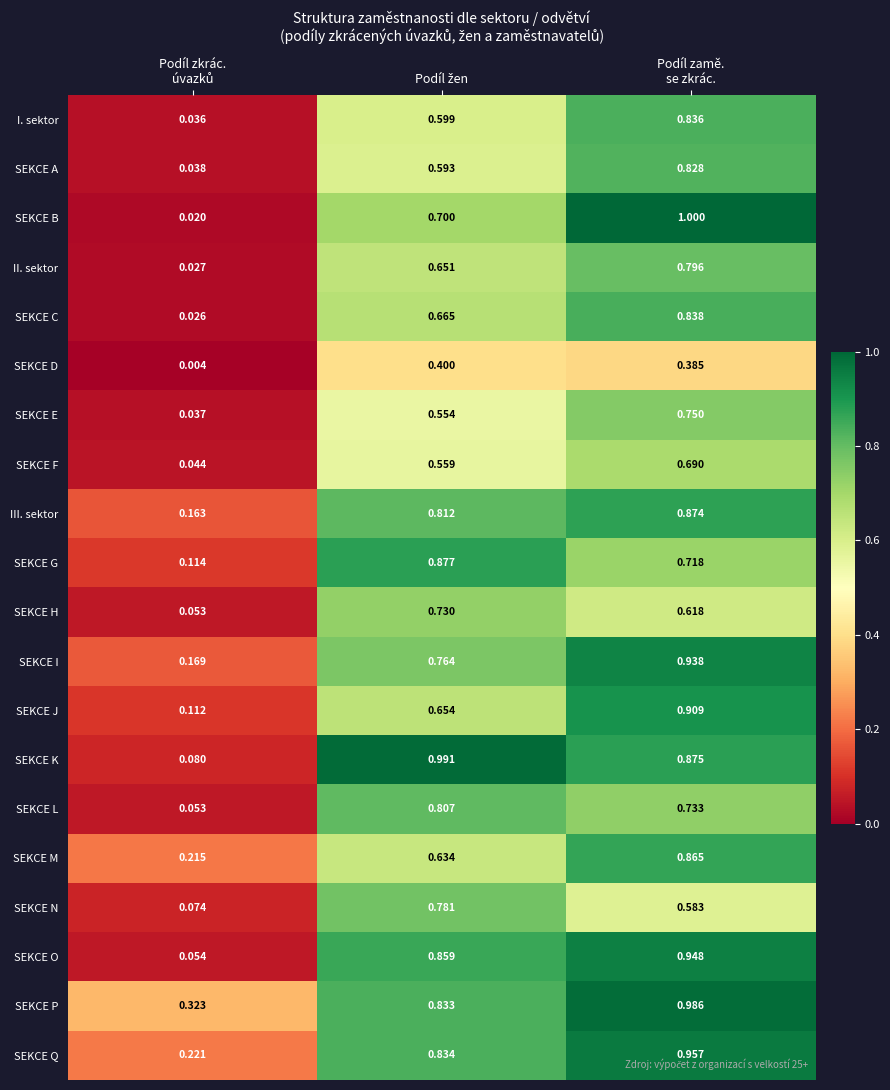

Rank the series by their maximum value, from lowest to highest.

SEKCE D, SEKCE F, SEKCE H, SEKCE E, SEKCE N, II. sektor, SEKCE L, SEKCE A, I. sektor, SEKCE C, SEKCE M, III. sektor, SEKCE G, SEKCE J, SEKCE I, SEKCE O, SEKCE Q, SEKCE P, SEKCE K, SEKCE B